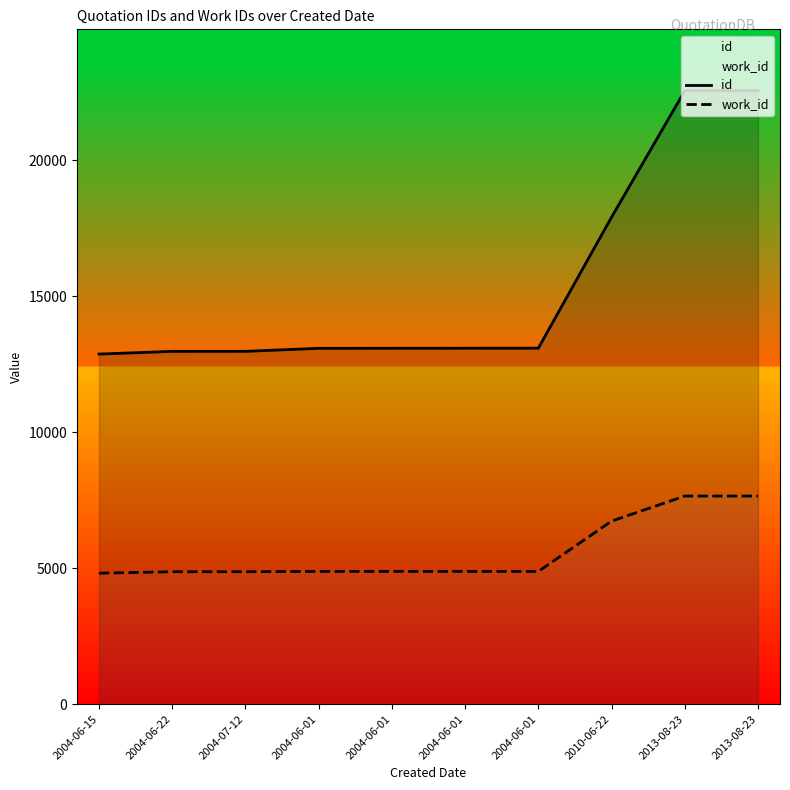

Which category has the highest value across all series?

2013-08-23